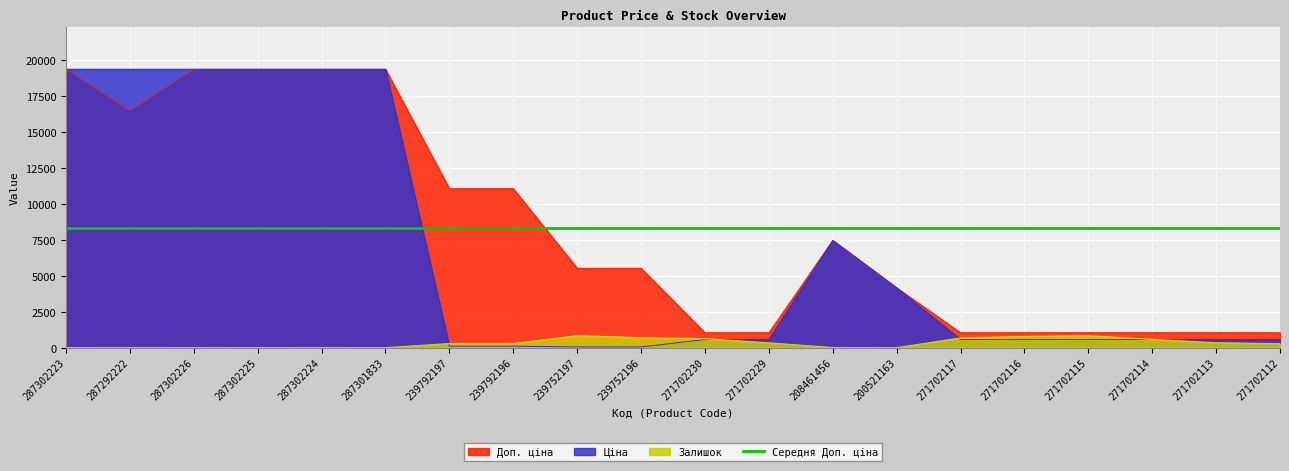

Which category has the highest value across all series?

287302223